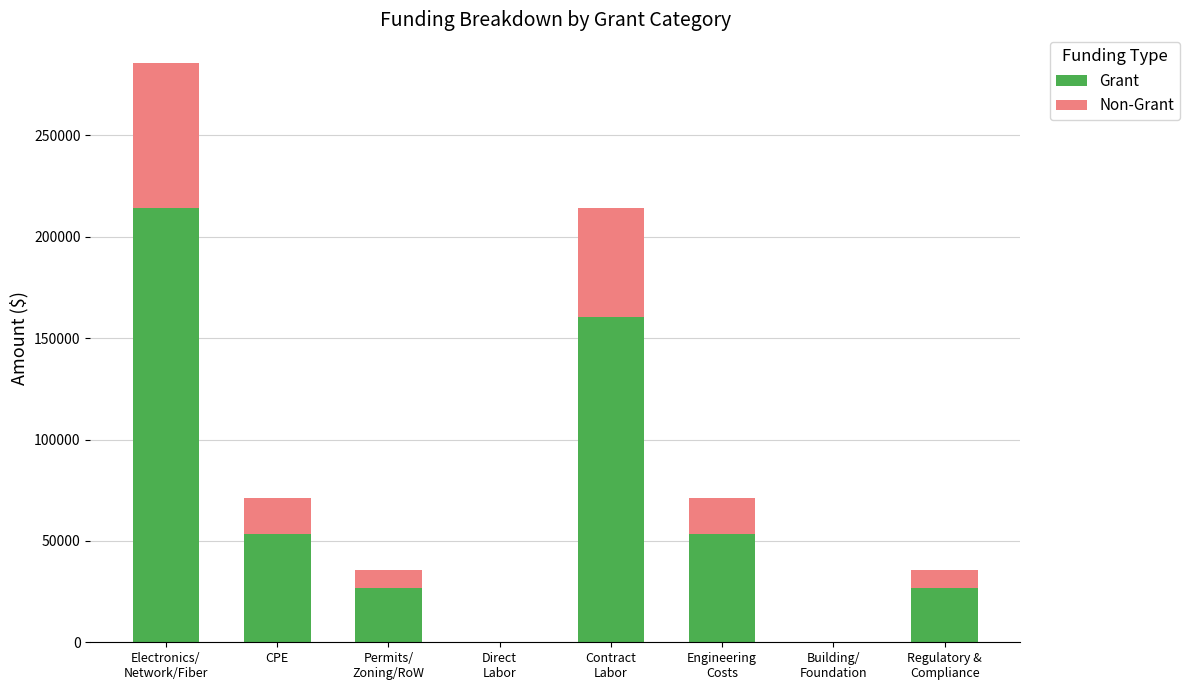

What is the difference between the Grant values at Building/
Foundation and Contract
Labor?

160650